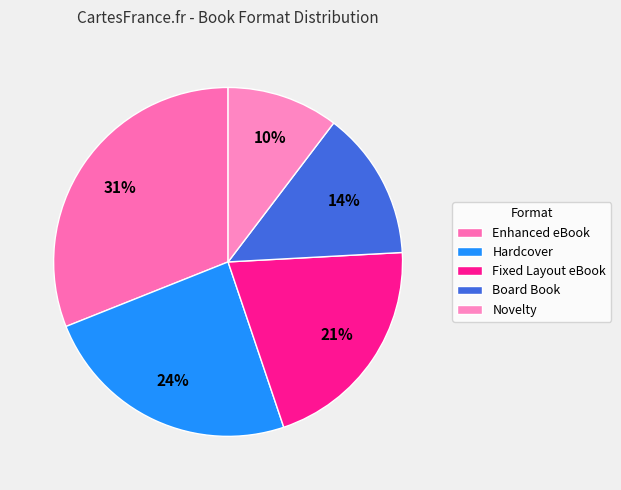

Is the sum of Hardcover and Board Book greater than half?

No